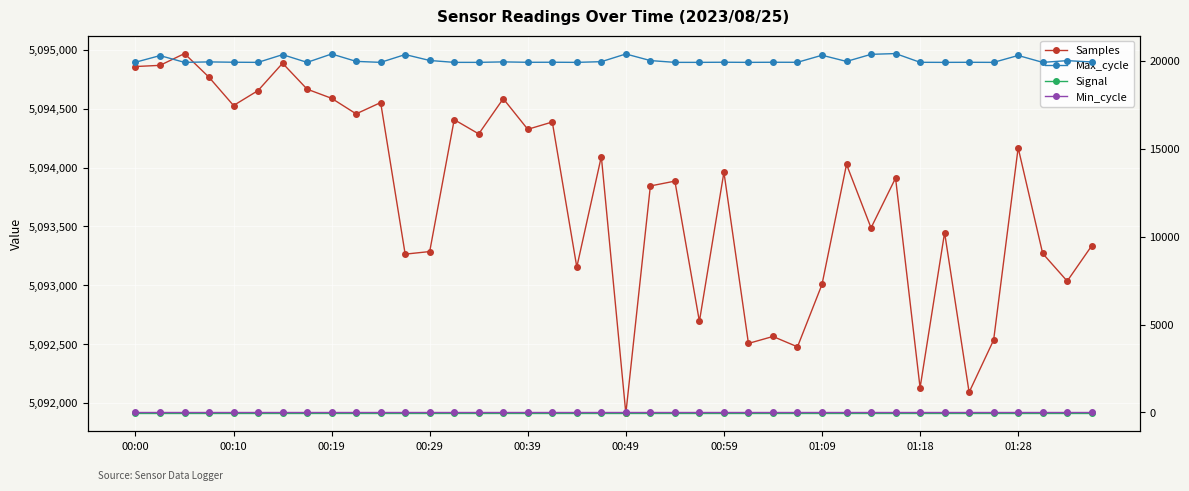

True or false: Samples has a value of 2577801 at 26.

False